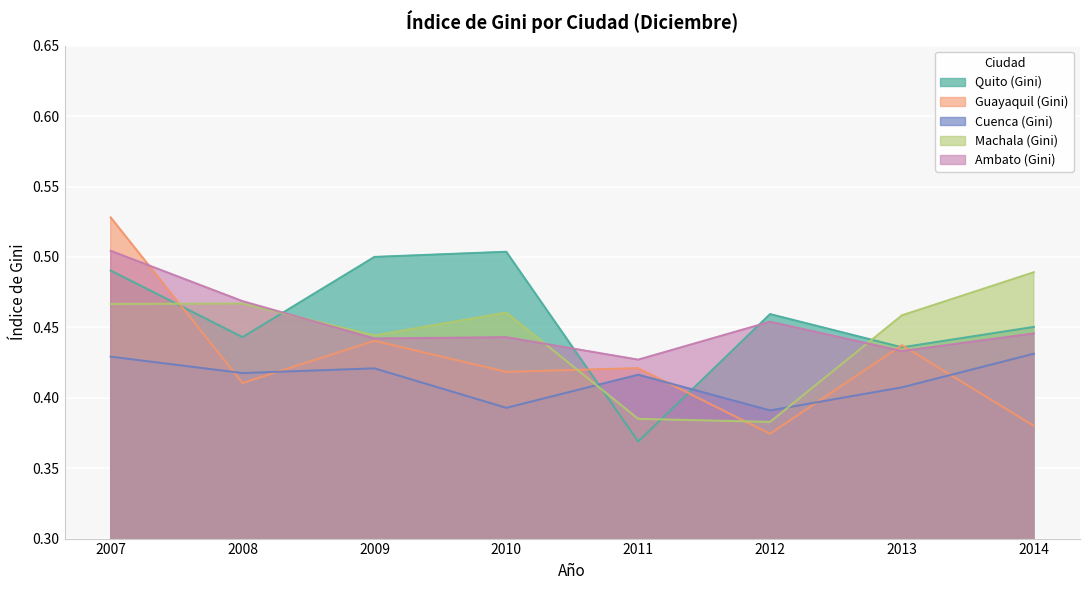

At which label is Guayaquil (Gini) closest to 0?

2012